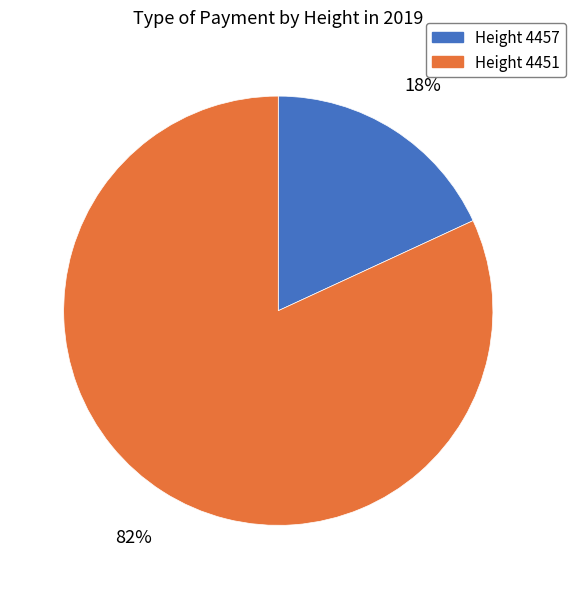

Count the number of slices in the pie.

2